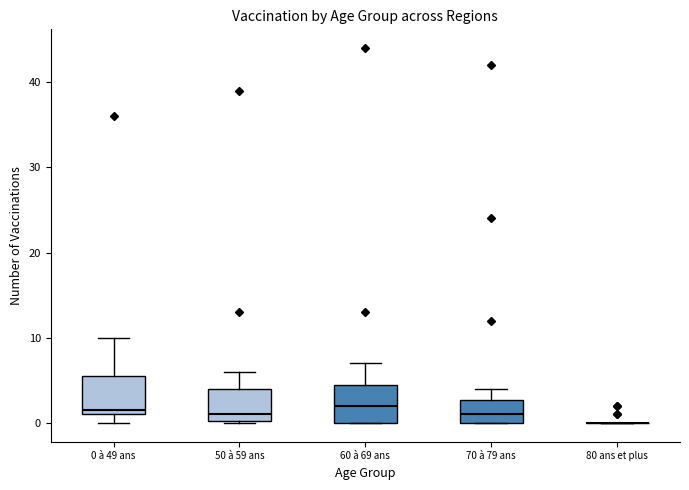

Where is the upper edge of the box for 50 à 59 ans on the y-axis? The values are not printed on the chart, so give them approximately, as read against the axis.

4